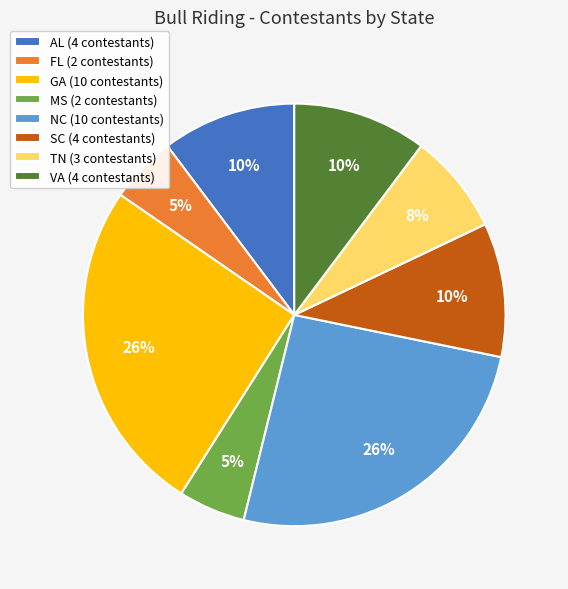

How many slices are in this pie chart?

8